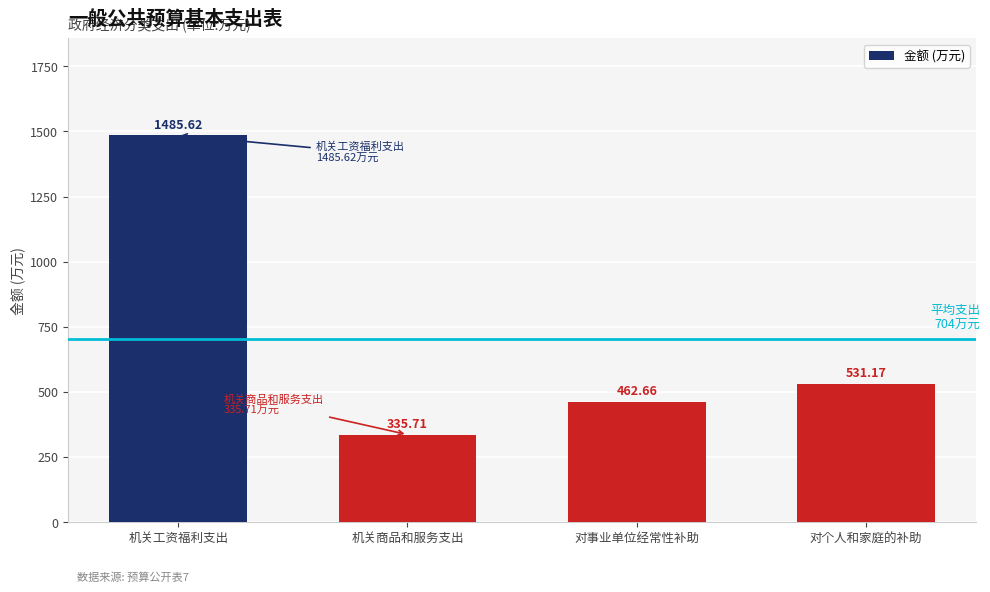

Reading right to left, transcribe all the data shown in this chart.

对个人和家庭的补助=531.2	对事业单位经常性补助=462.7	机关商品和服务支出=335.7	机关工资福利支出=1485.6